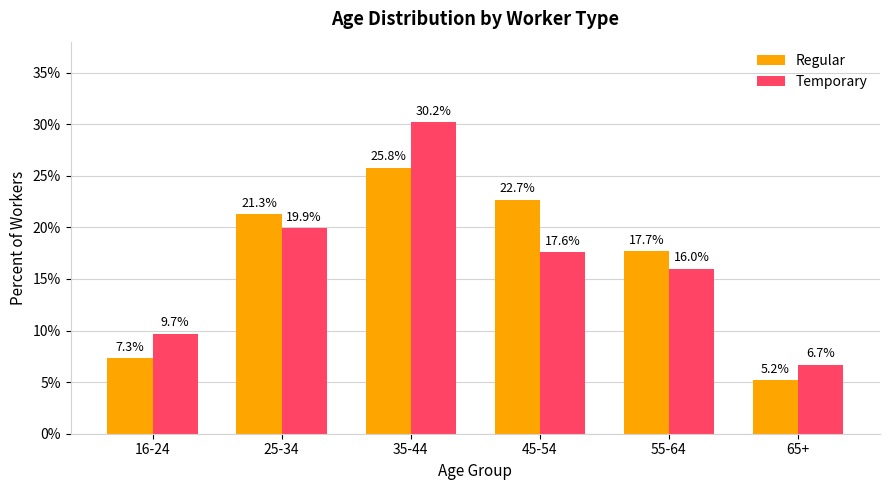

Does the chart contain stacked bars?

No